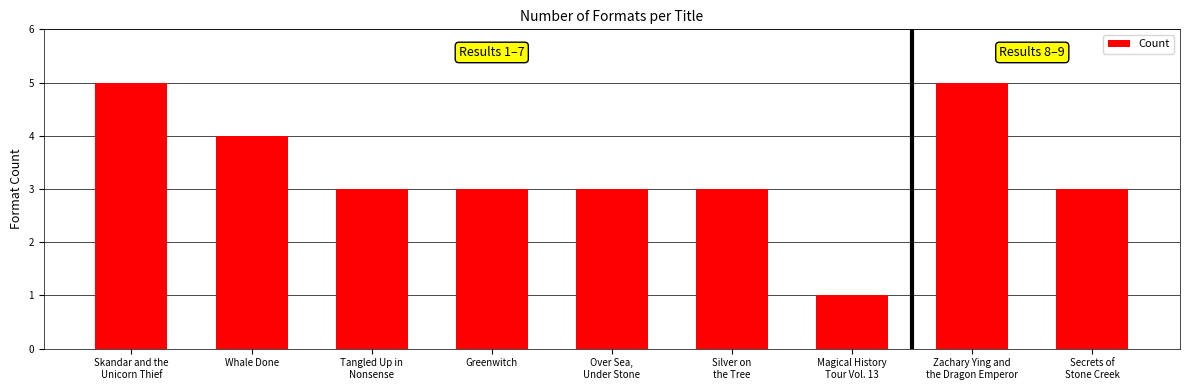

Between Magical History
Tour Vol. 13 and Over Sea,
Under Stone, which is larger?

Over Sea,
Under Stone